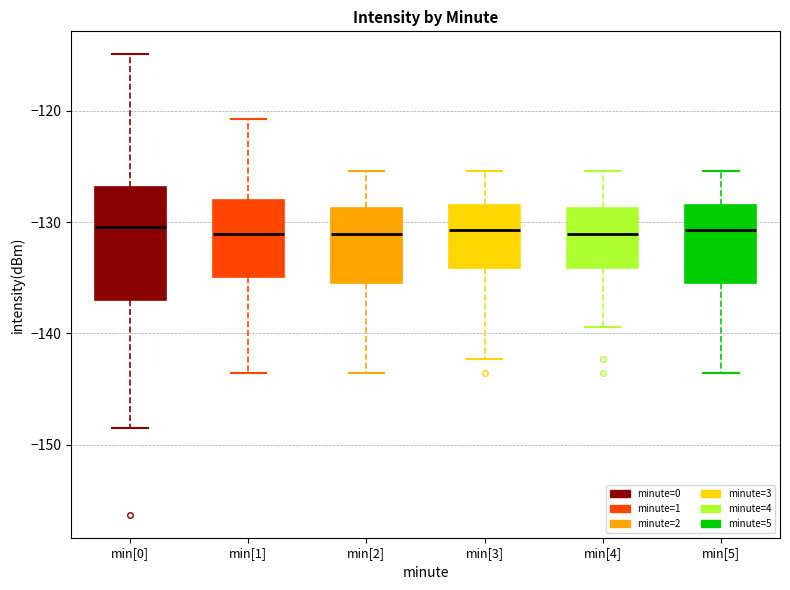

Reading left to right, read every box against the y-axis: the position of its median line, the range the box covers, and the ends of its whiskers. The values are not printed on the chart, so give them approximately, as read against the axis.

min[0]: median -130, box -137 to -127, whiskers -149 to -115
min[1]: median -131, box -135 to -128, whiskers -144 to -121
min[2]: median -131, box -135 to -129, whiskers -144 to -125
min[3]: median -131, box -134 to -128, whiskers -142 to -125
min[4]: median -131, box -134 to -129, whiskers -139 to -125
min[5]: median -131, box -135 to -128, whiskers -144 to -125